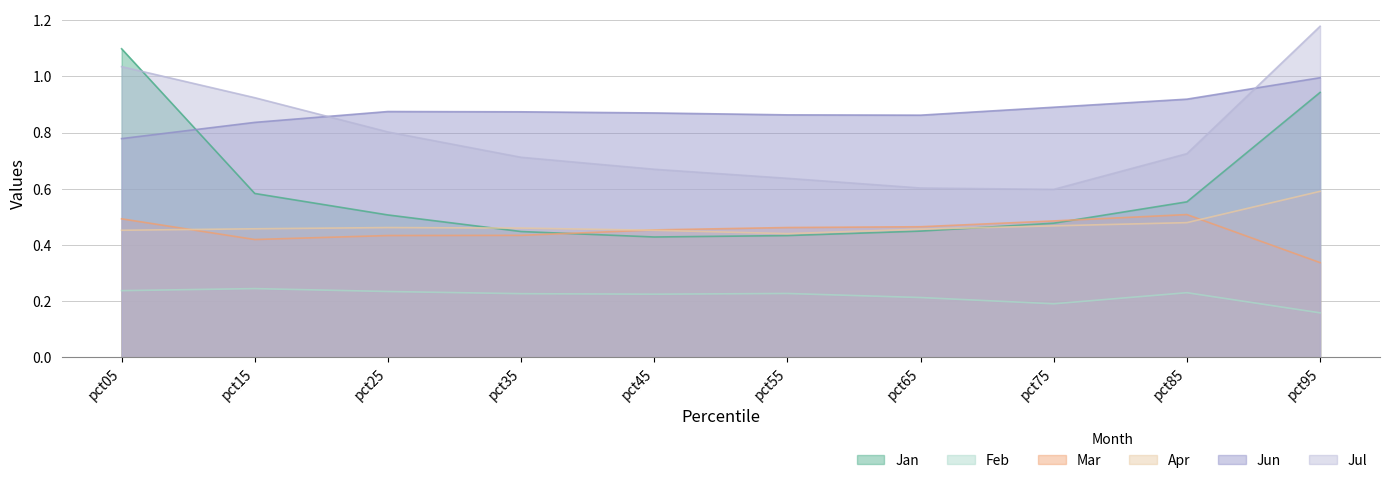

The value of Jun at pct05 is 1.2. True or false?

False